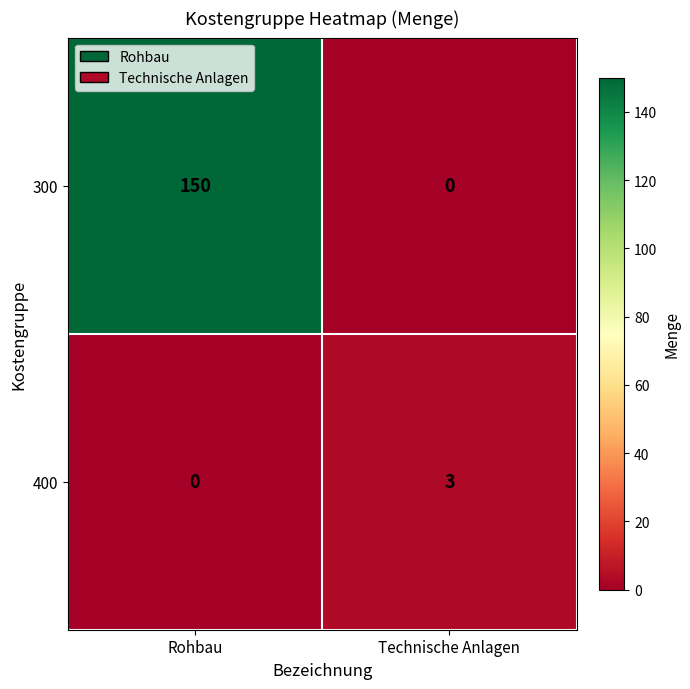

Reading left to right, list all the values displayed in this chart.

300: 150	0
400: 0	3